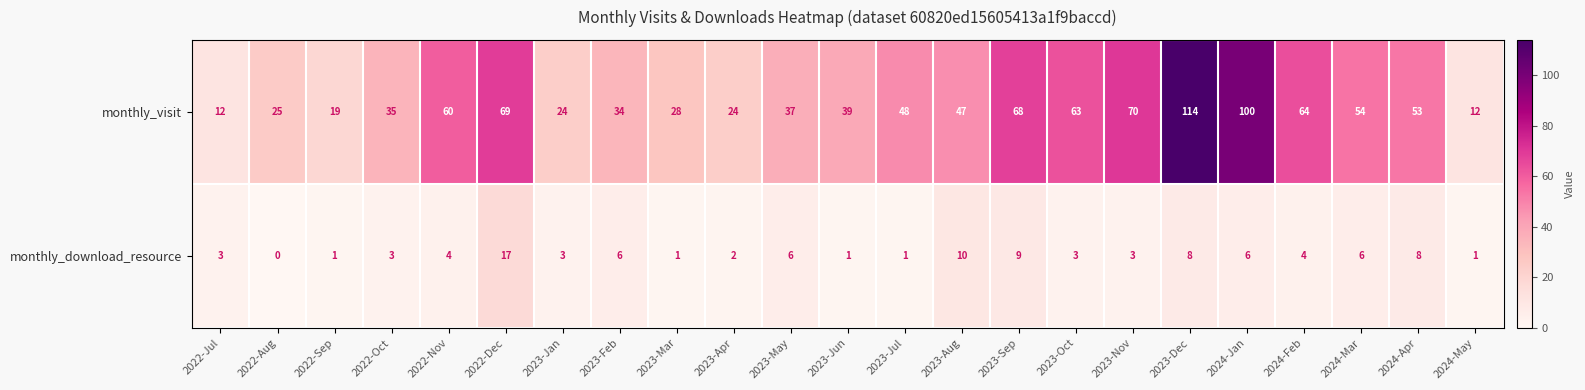

What is the total value across all series at 2024-Feb?

68